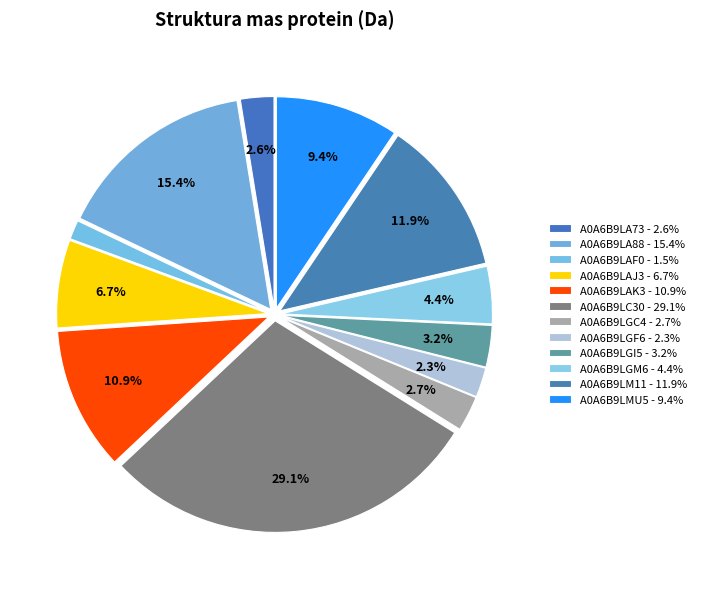

What is the largest slice in the pie chart?

A0A6B9LC30